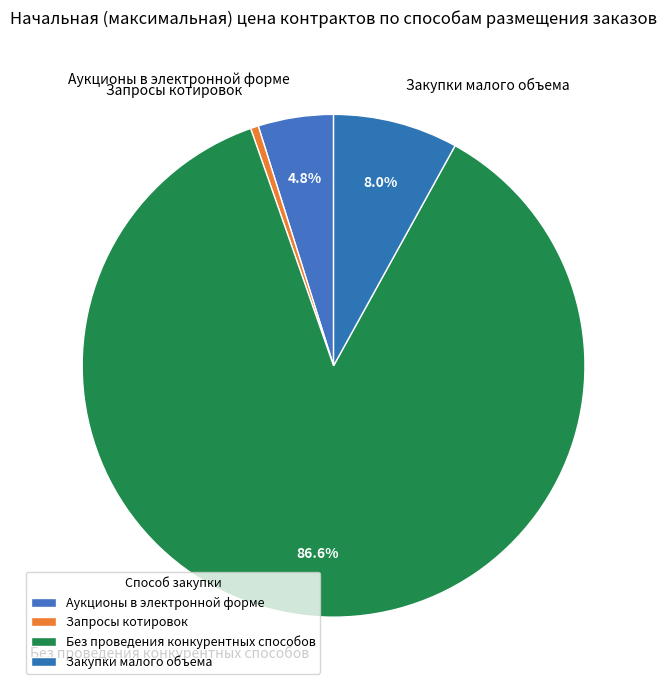

To the nearest percent, what is the average slice percentage?

25%